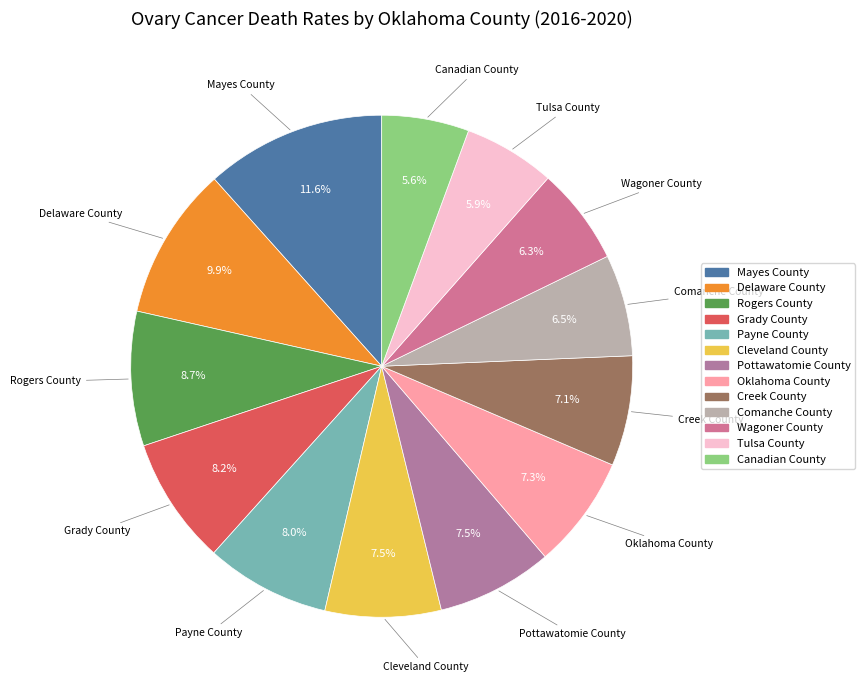

To the nearest percent, what percentage of the pie is Payne County?

8%